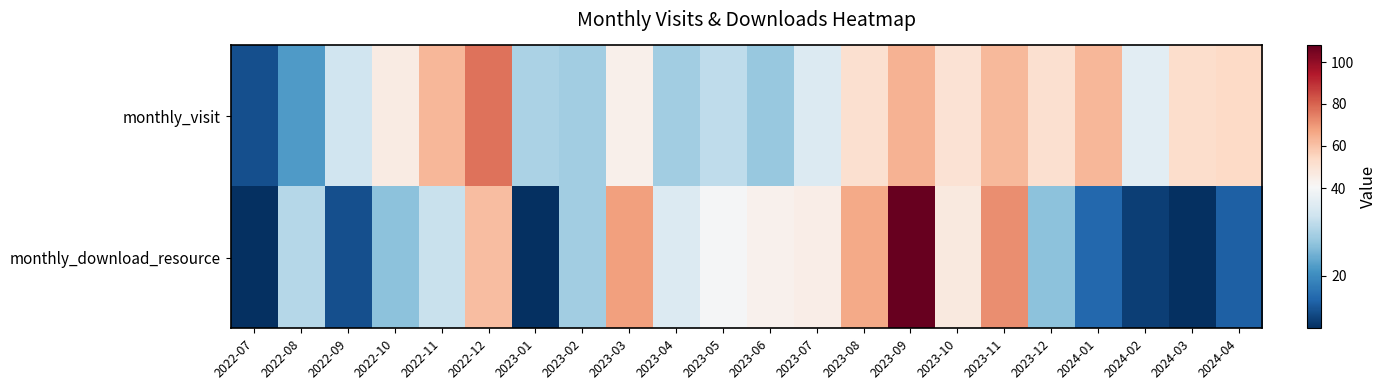

At 2023-08, list the series in order from largest to smallest.

monthly_download_resource, monthly_visit